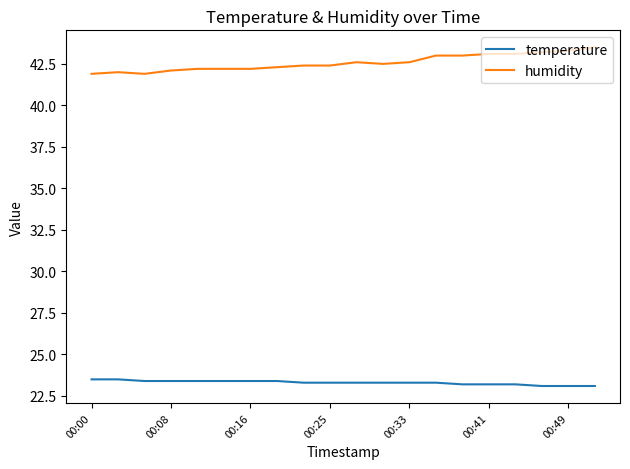

What is the greatest value displayed?

43.5